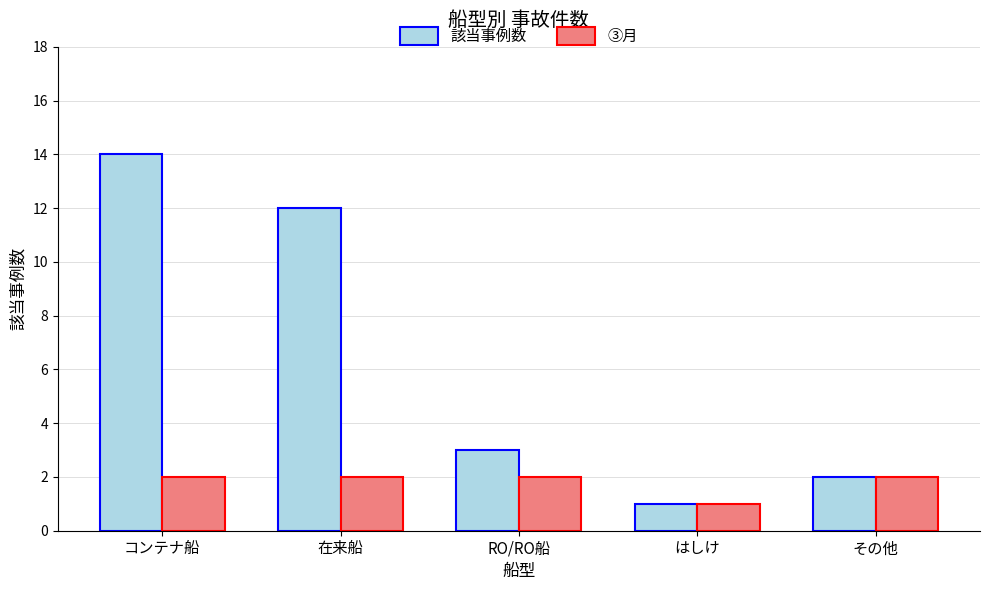

Count the number of categories in the chart.

5